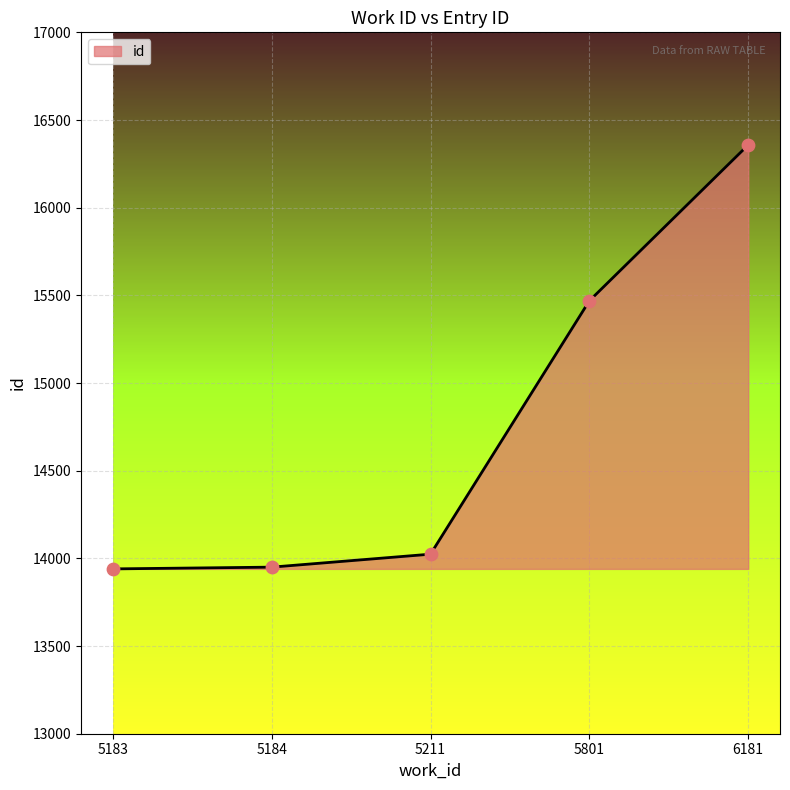

What is the ratio of the value at 5801 to the value at 5184?

1.1